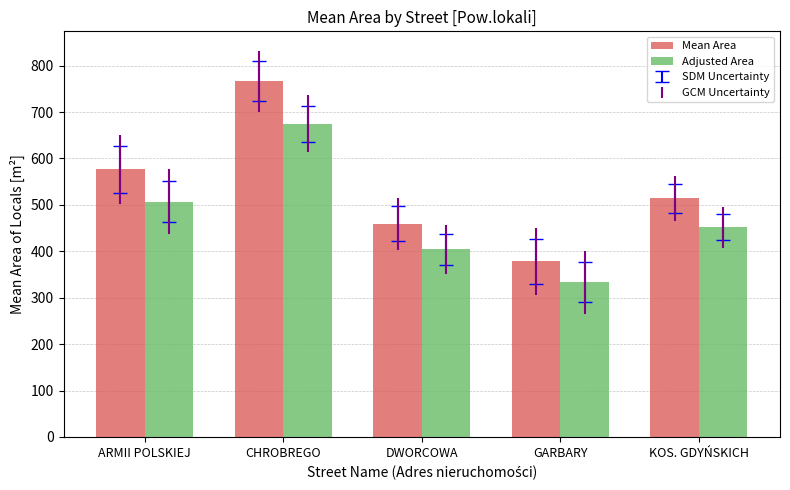

What position from the left is ARMII POLSKIEJ?

1